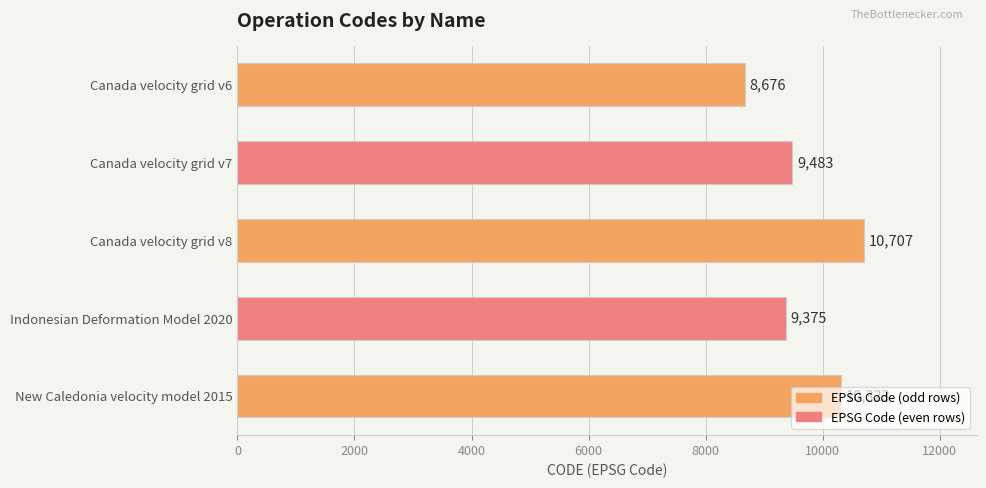

True or false: the data shows 14740 at Canada velocity grid v6.

False